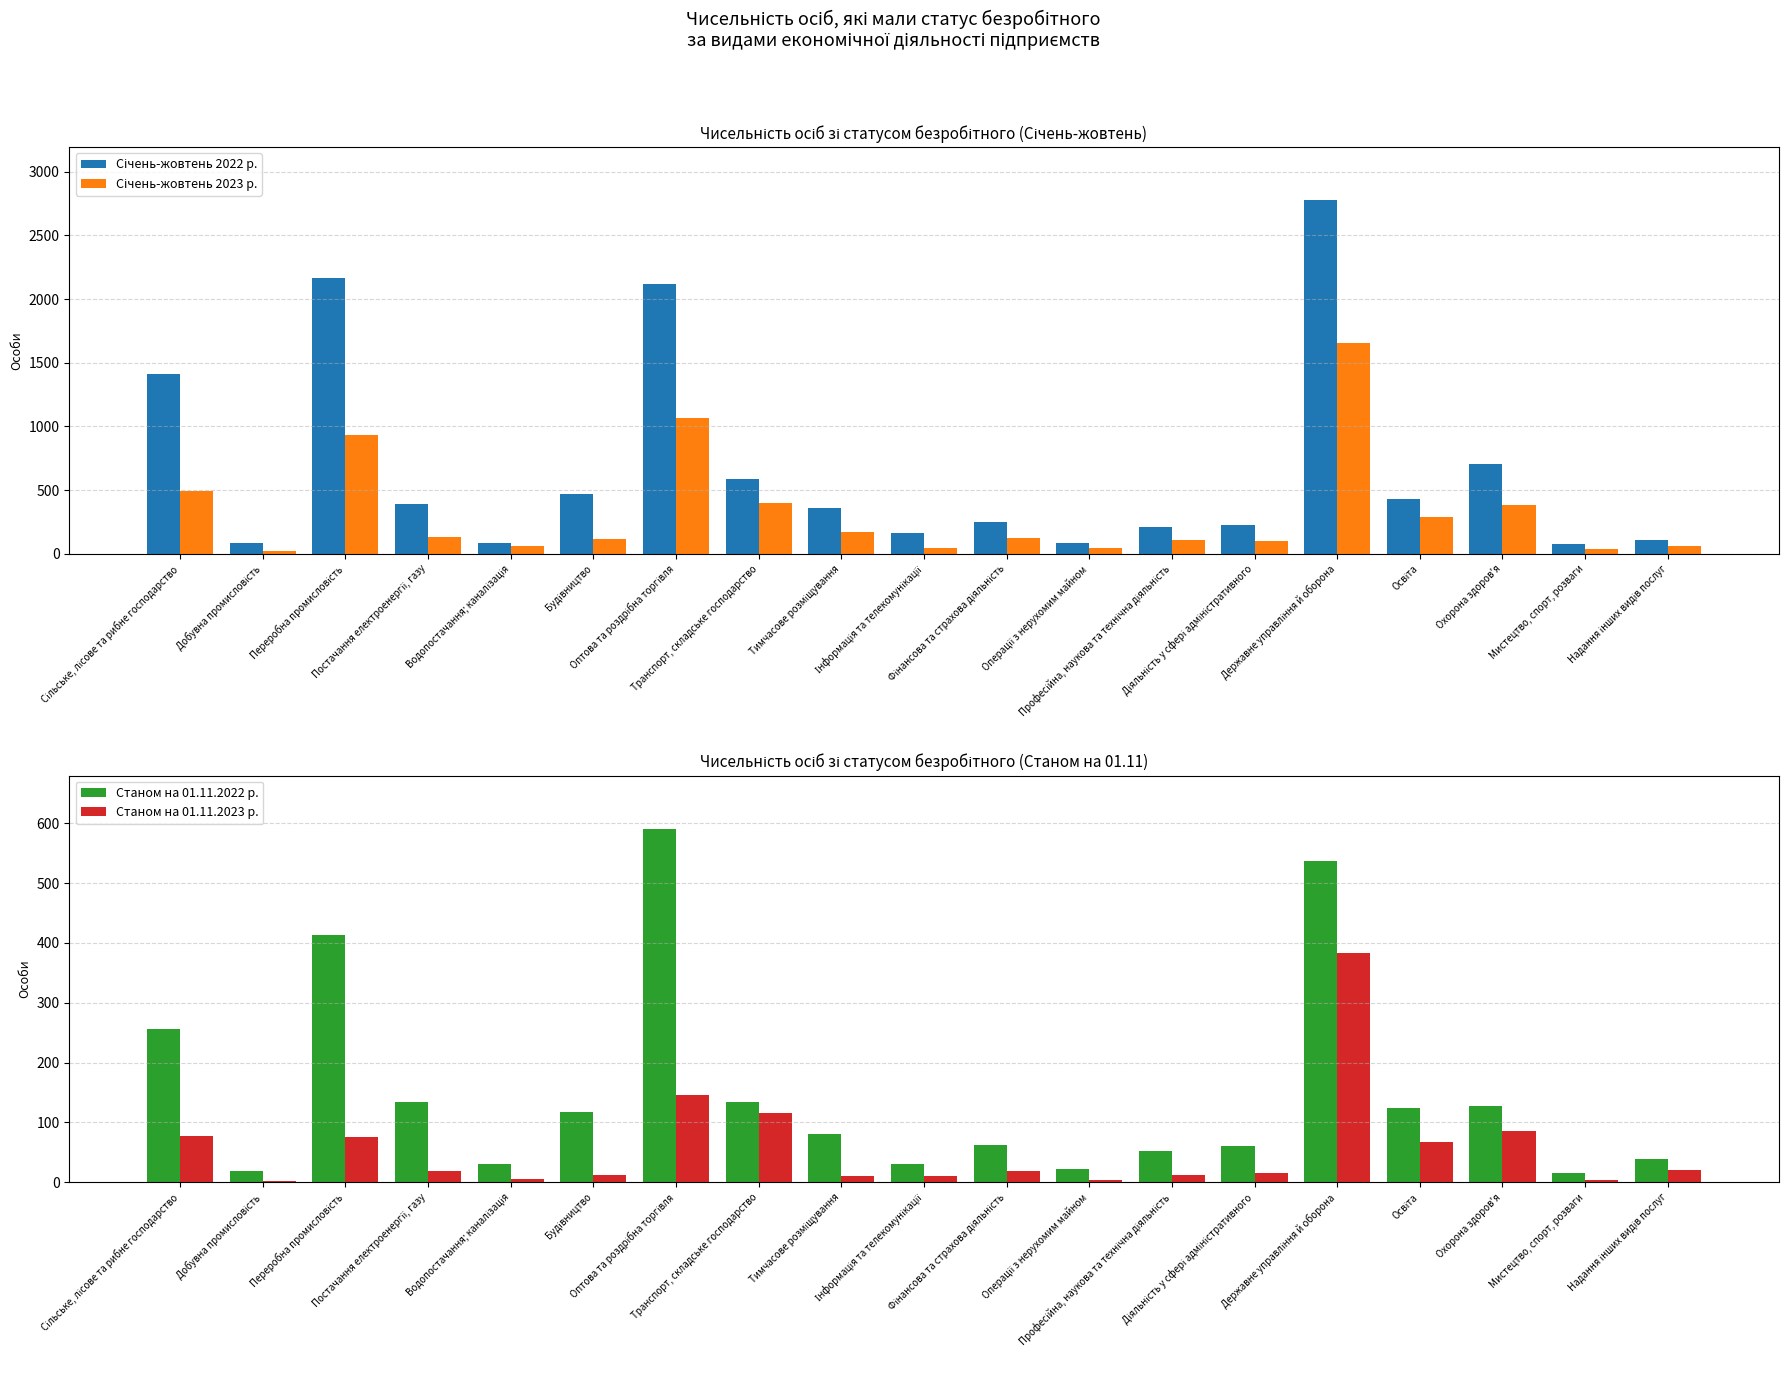

What is the value of the Січень-жовтень 2022 р. bar at the 15th from the left?

2777